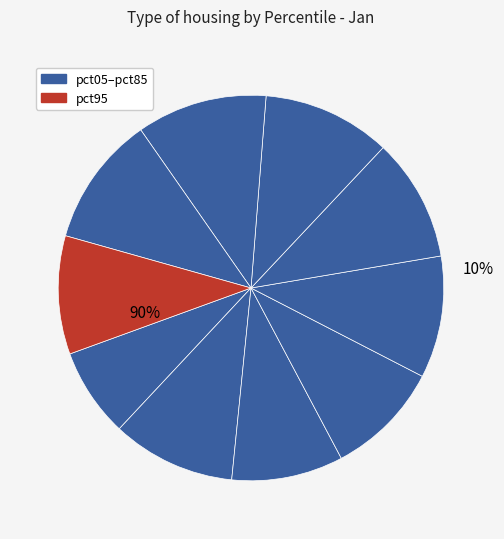

Rank the categories by value from highest to lowest.

pct75, pct85, pct65, pct15, pct55, pct45, pct95, pct35, pct25, pct05